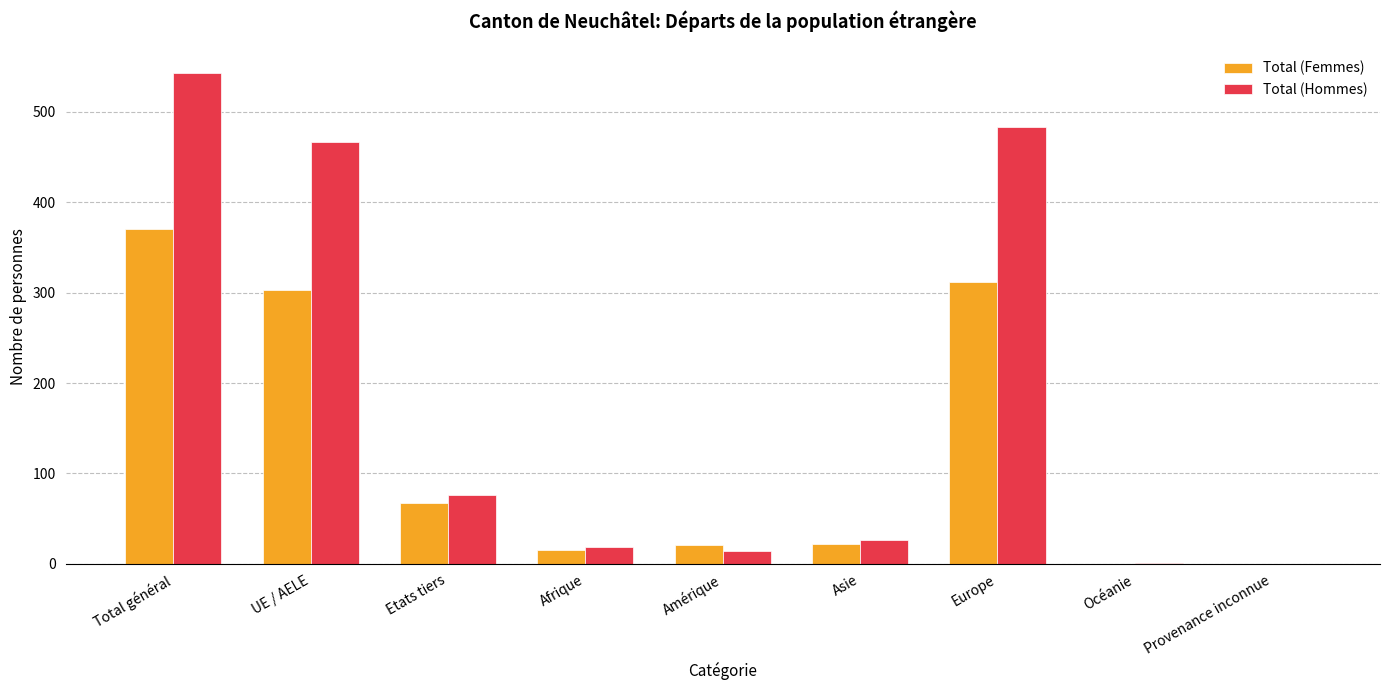

Are the bars horizontal?

No